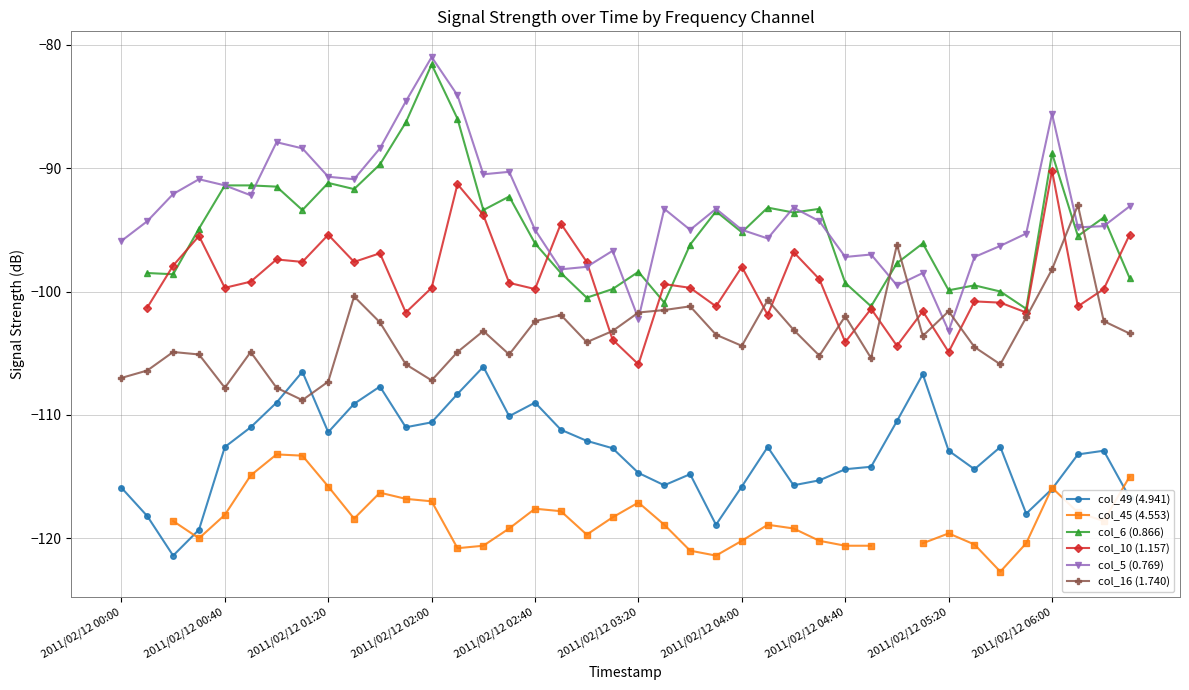

What are all the series names shown in the legend?

col_49 (4.941), col_45 (4.553), col_6 (0.866), col_10 (1.157), col_5 (0.769), col_16 (1.740)